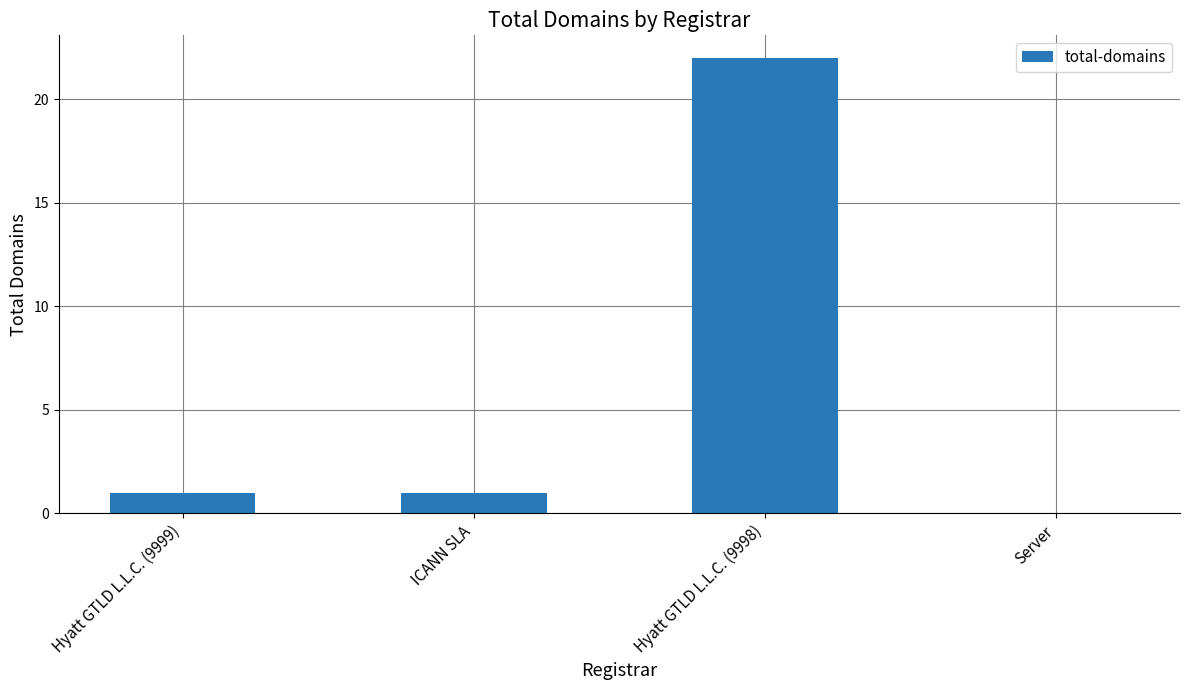

What is the change in value from ICANN SLA to Server?

-1